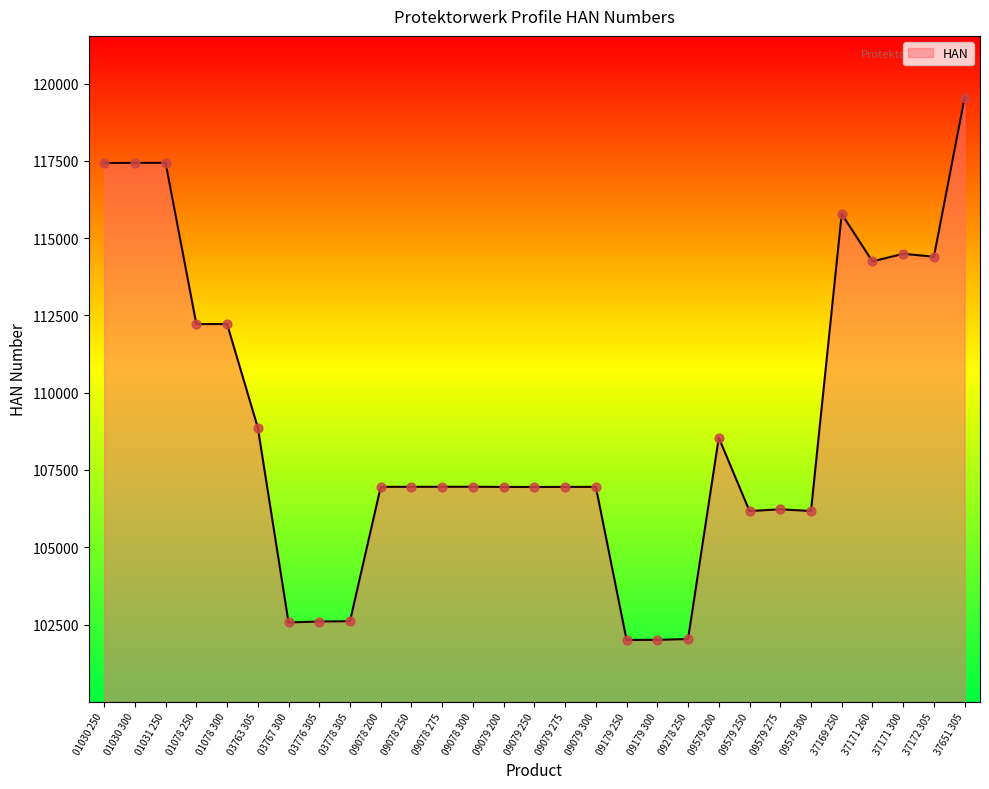

Which has a higher value, 01078 300 or 09579 275?

01078 300